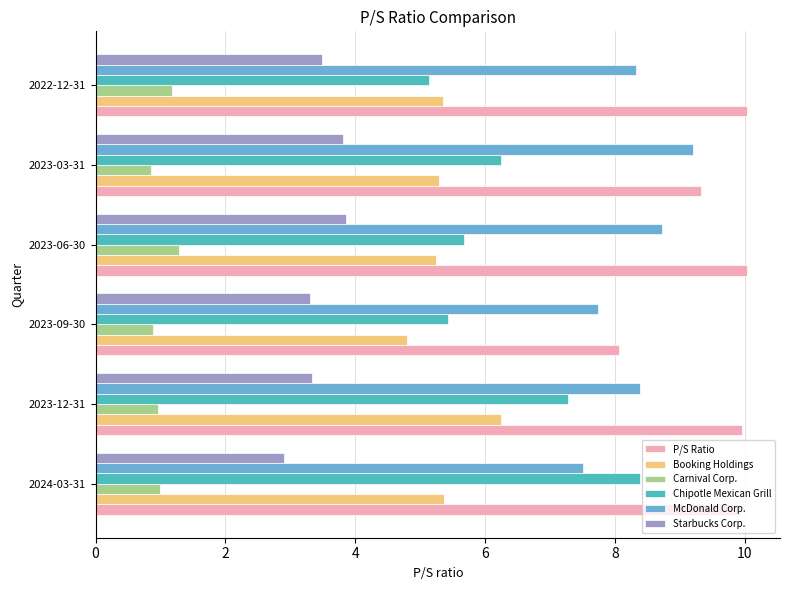

At 2023-06-30, list the series in order from largest to smallest.

P/S Ratio, McDonald Corp., Chipotle Mexican Grill, Booking Holdings, Starbucks Corp., Carnival Corp.